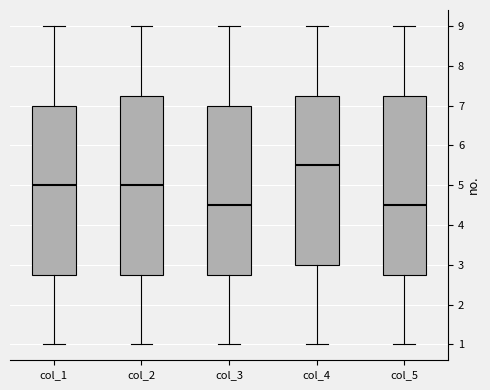

Reading left to right, read every box against the y-axis: the position of its median line, the range the box covers, and the ends of its whiskers. The values are not printed on the chart, so give them approximately, as read against the axis.

col_1: median 5.0, box 2.8 to 7.0, whiskers 1.0 to 9.0
col_2: median 5.0, box 2.8 to 7.3, whiskers 1.0 to 9.0
col_3: median 4.5, box 2.8 to 7.0, whiskers 1.0 to 9.0
col_4: median 5.5, box 3.0 to 7.3, whiskers 1.0 to 9.0
col_5: median 4.5, box 2.8 to 7.3, whiskers 1.0 to 9.0